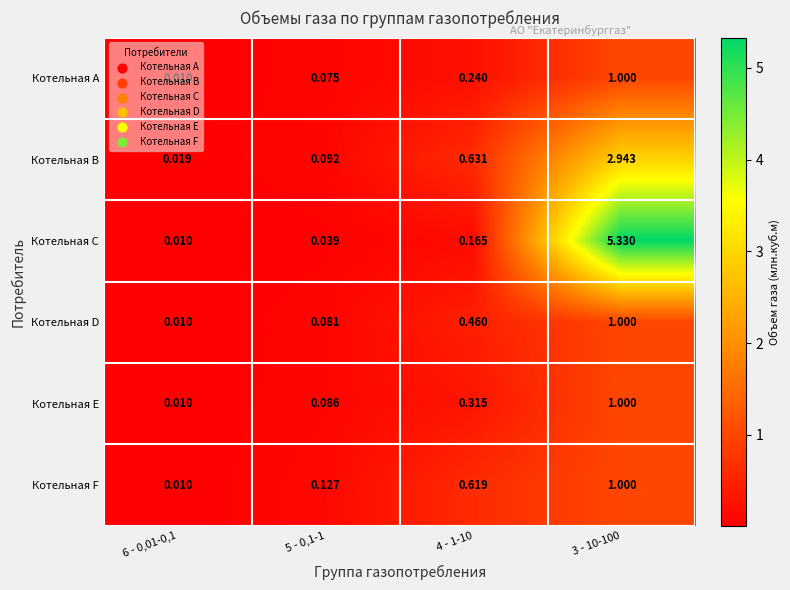

Rank the series at 4 - 1-10 from highest to lowest value.

Котельная B, Котельная F, Котельная D, Котельная E, Котельная A, Котельная C